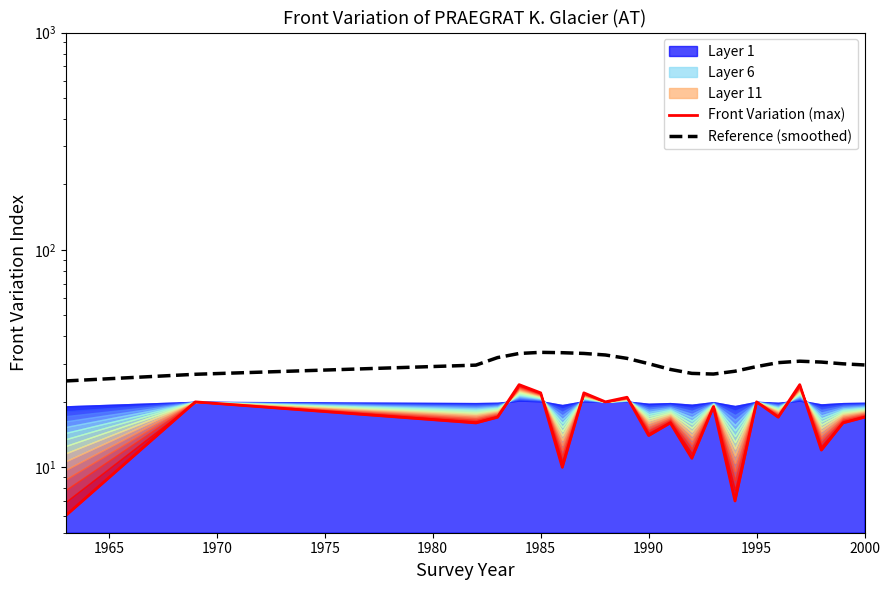

List the series in order of their peak value, highest first.

Reference (smoothed), Front Variation (max)